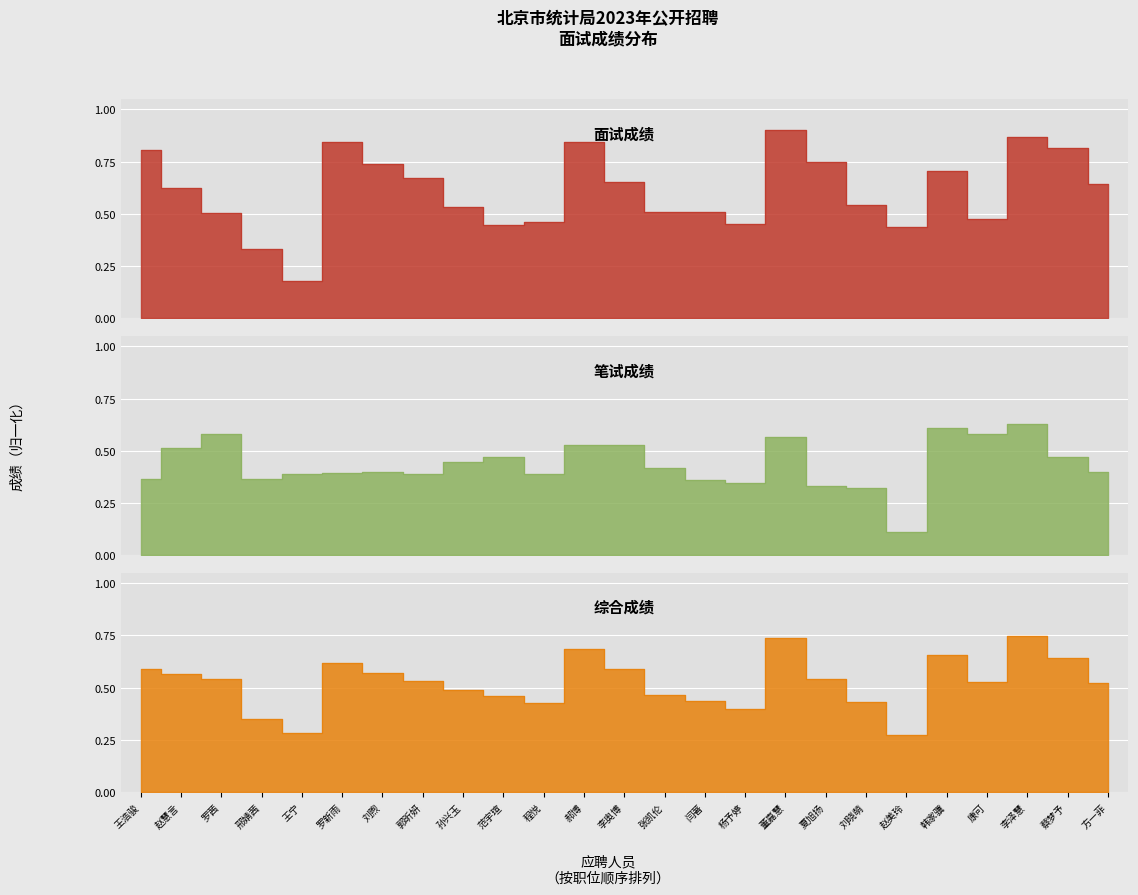

True or false: 综合成绩 has a value of 0.6 at 蔡梦予.

True